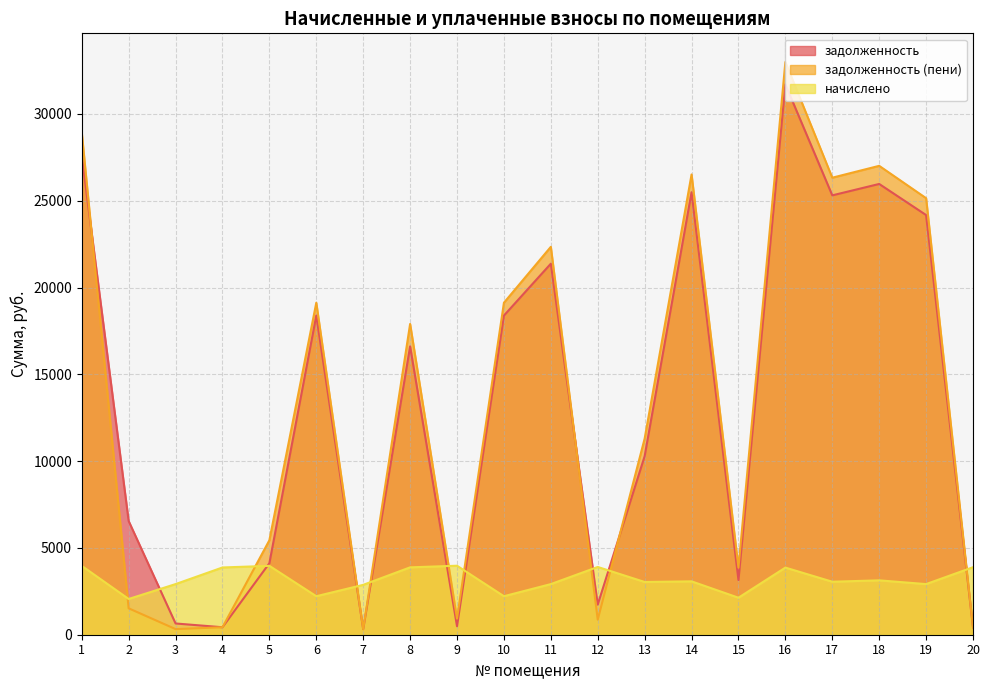

How many data points in задолженность (пени) are less than 17900?

10